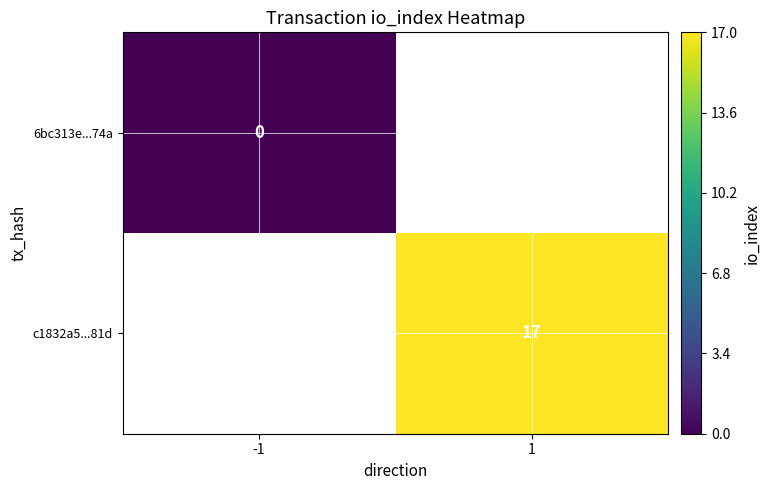

The value of c1832a5...81d at 1 is 17. True or false?

True